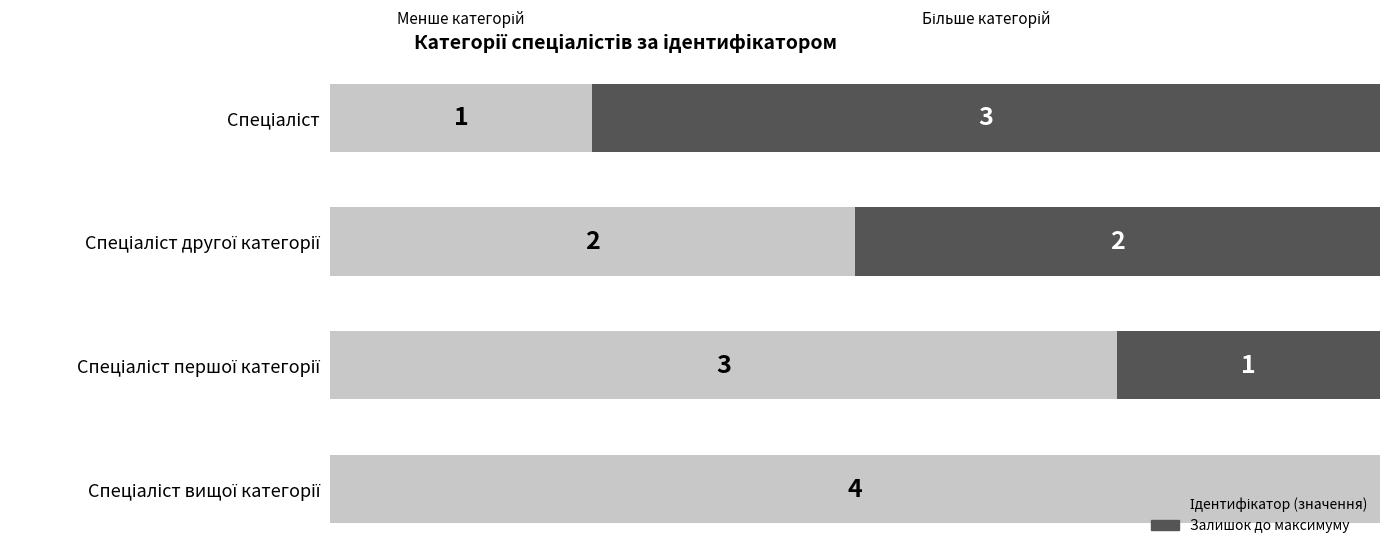

Which series has the widest spread of values?

Ідентифікатор (значення)